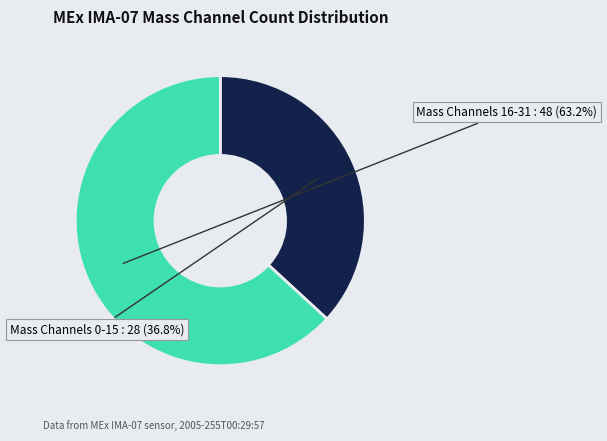

What portion of the pie excludes Mass Channels 0-15?

63.2%